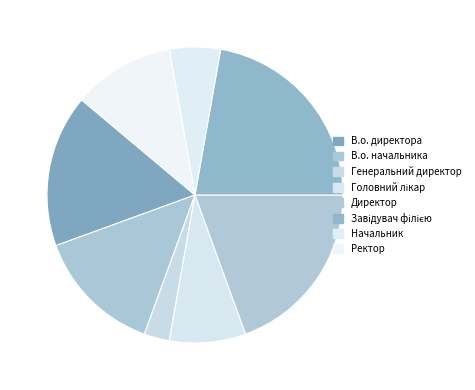

What percentage do Генеральний директор and В.о. начальника together represent?

16.7%